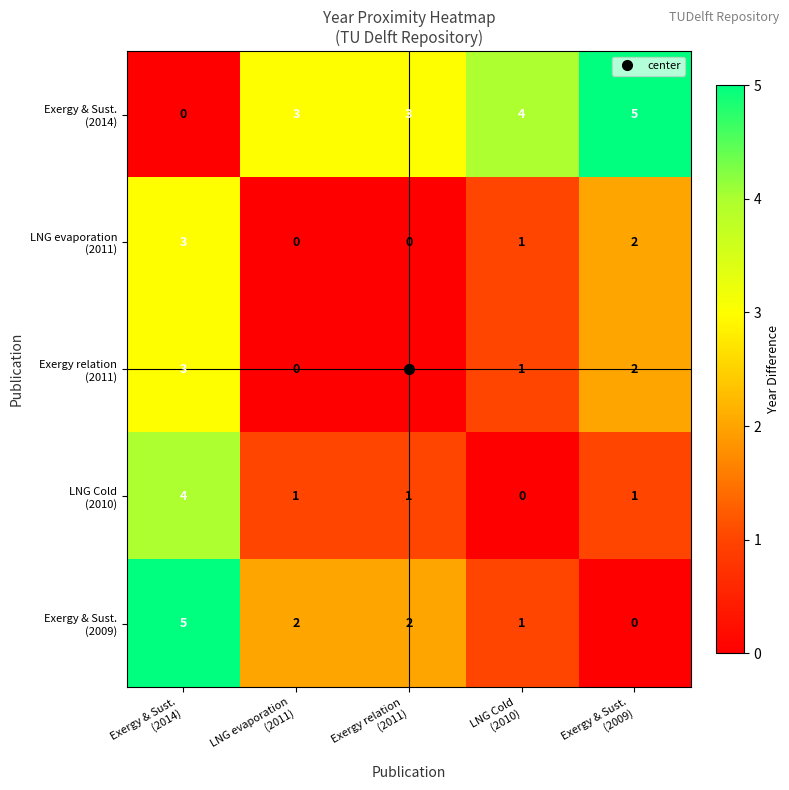

Count the number of data series in this chart.

5